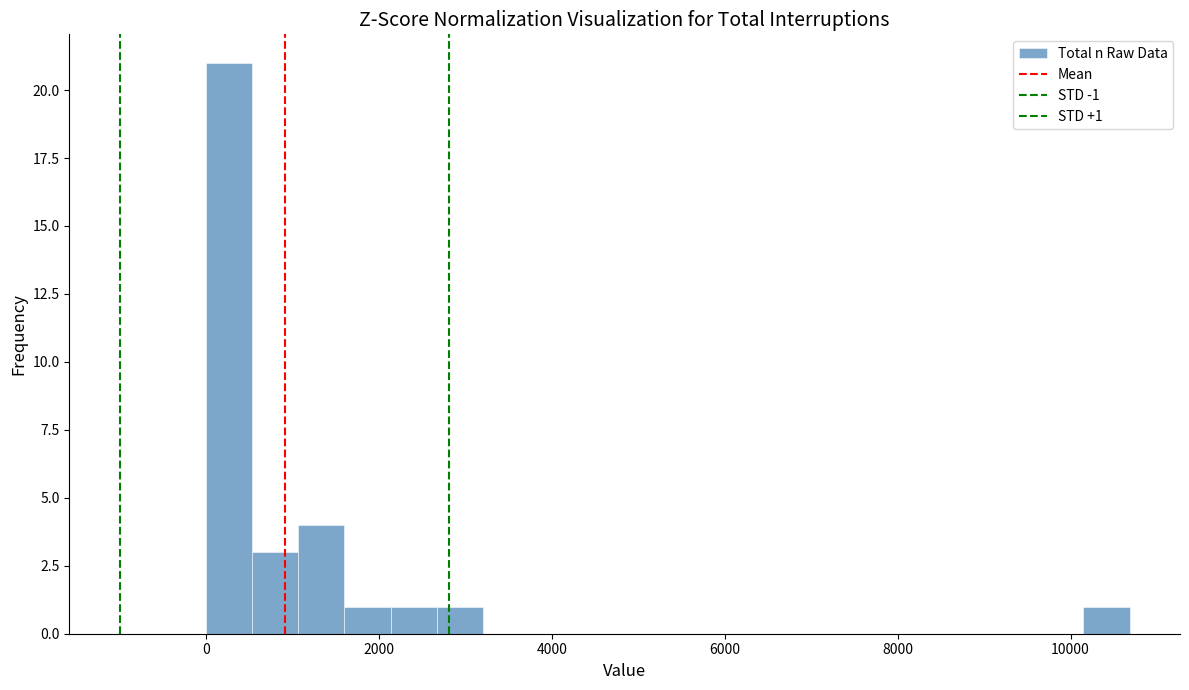

Around what value on the x-axis is the tallest bar? Give the approximate position of its centre, as read against the axis.

200